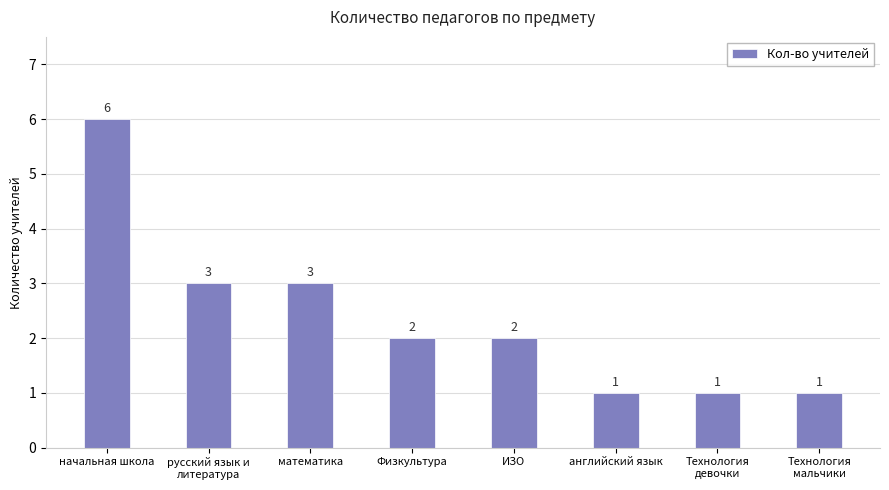

What is the maximum value shown in the chart?

6